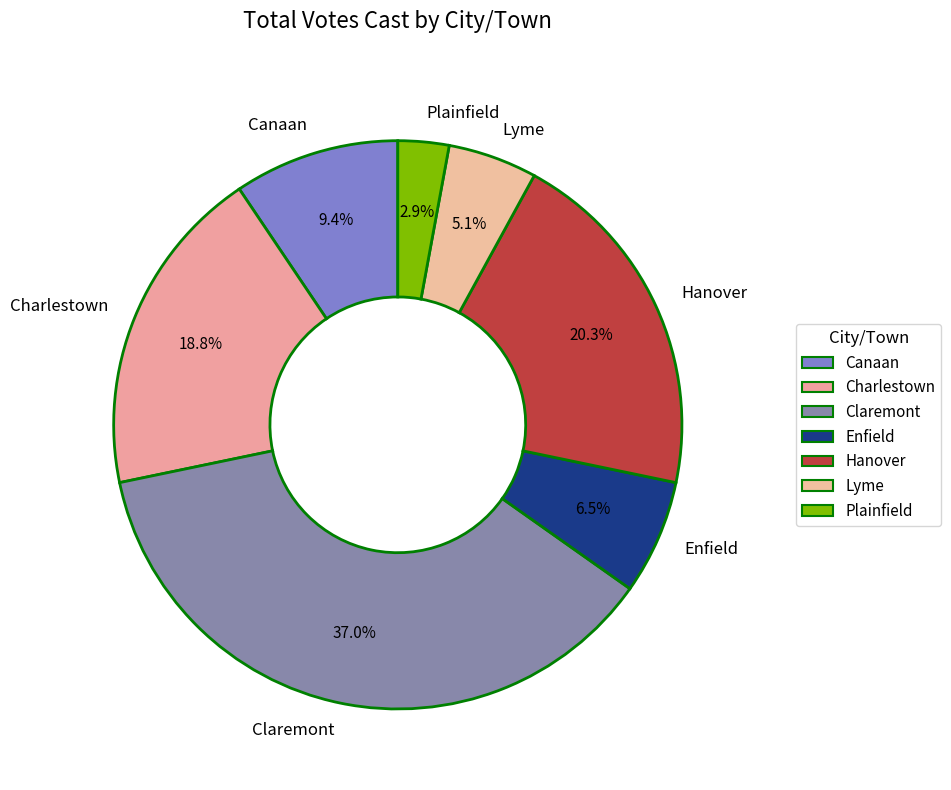

Rank the categories by value from highest to lowest.

Claremont, Hanover, Charlestown, Canaan, Enfield, Lyme, Plainfield